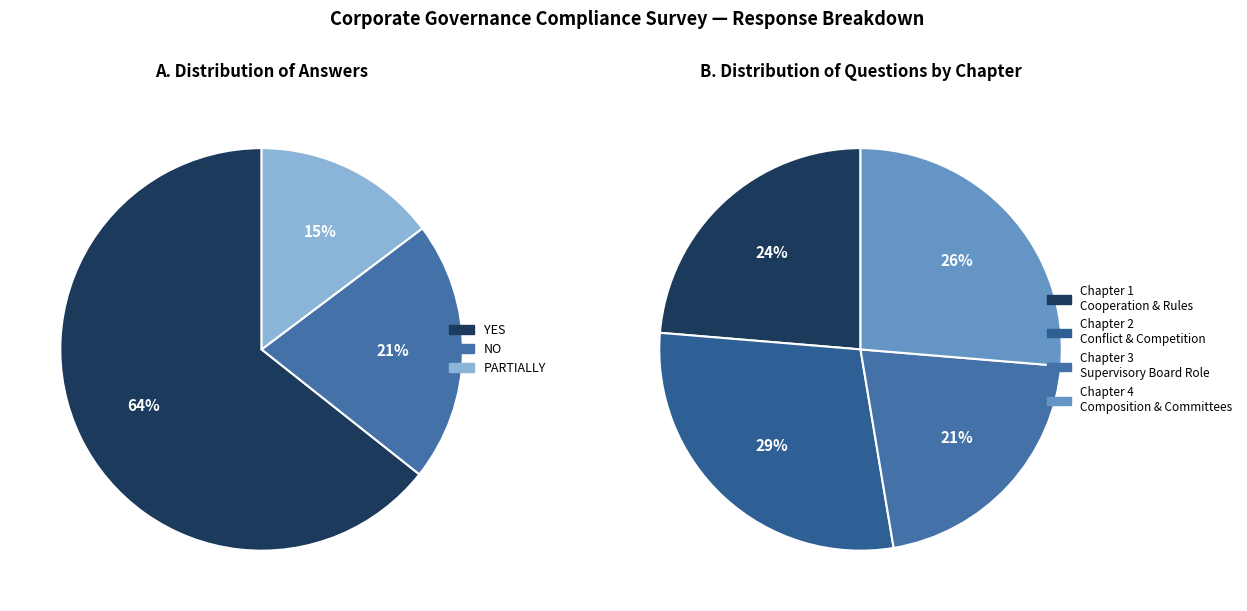

Is Chapter 8 - Auditor the majority of the pie?

No